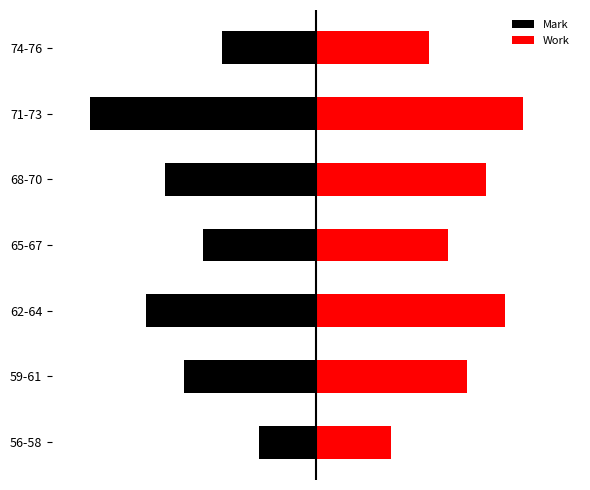

Rank the series at 74-76 from highest to lowest value.

Work, Mark